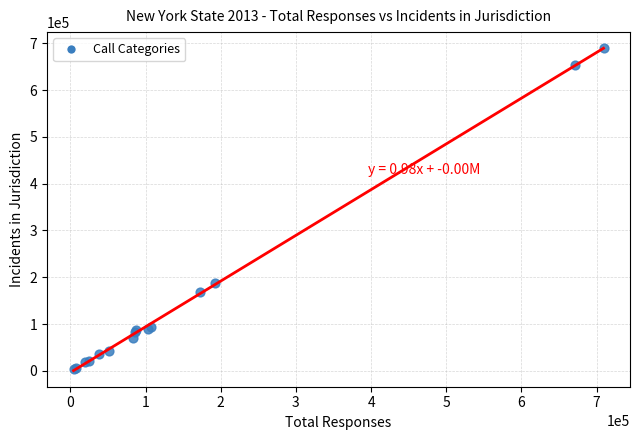

What Y value in the scatter plot is closest to 346694?

187451